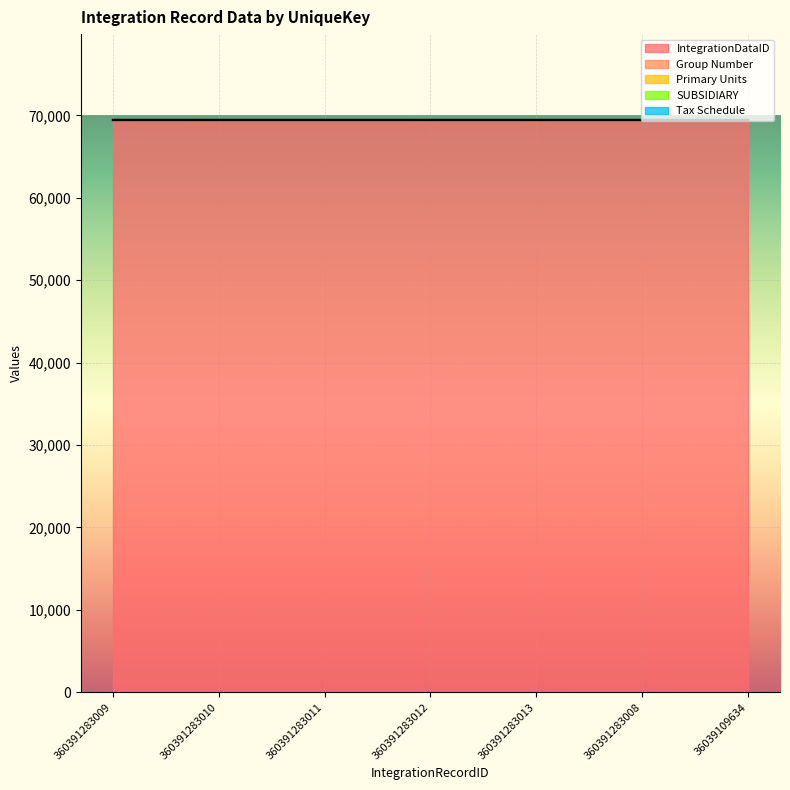

Reading right to left, transcribe all the data shown in this chart.

IntegrationDataID: 69429	69429	69429	69429	69429	69429	69429
Group Number: 13	13	13	13	13	13	13
Primary Units: 1	1	1	1	1	1	1
SUBSIDIARY: 2	2	2	2	2	2	2
Tax Schedule: 1	1	1	1	1	1	1